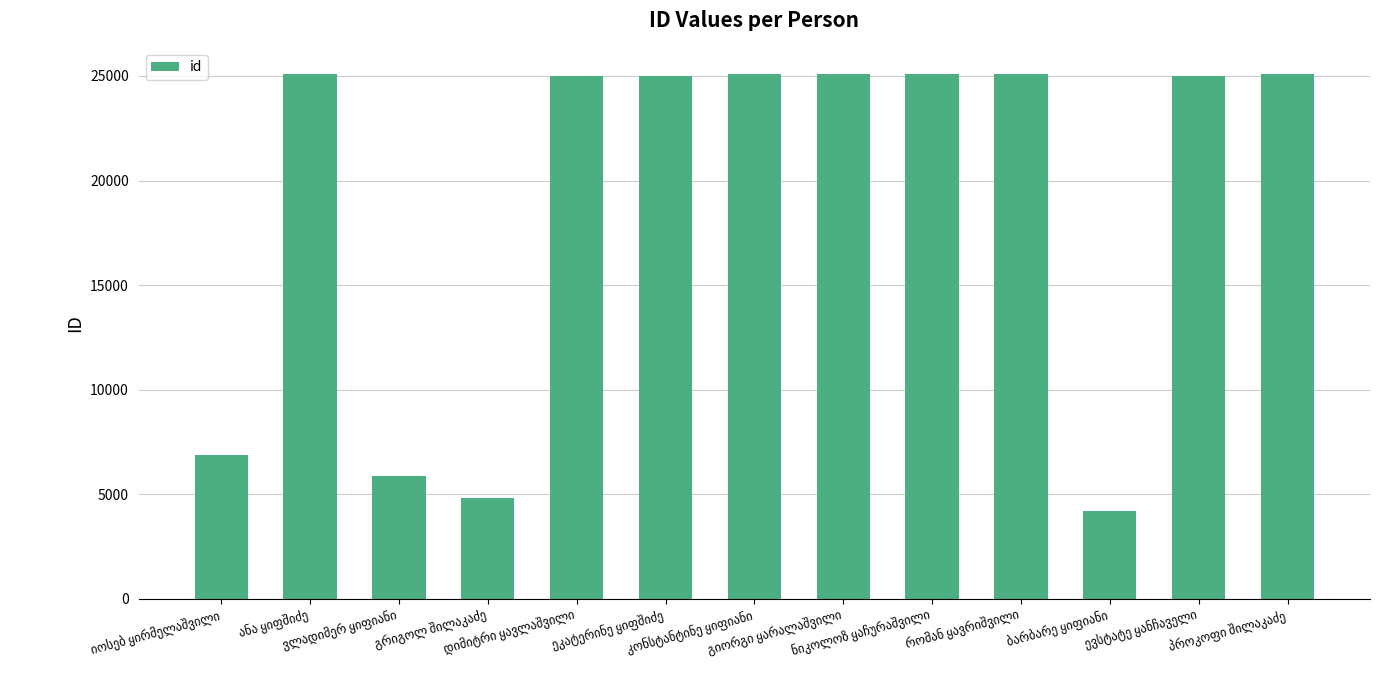

What is the maximum value shown in the chart?

25090